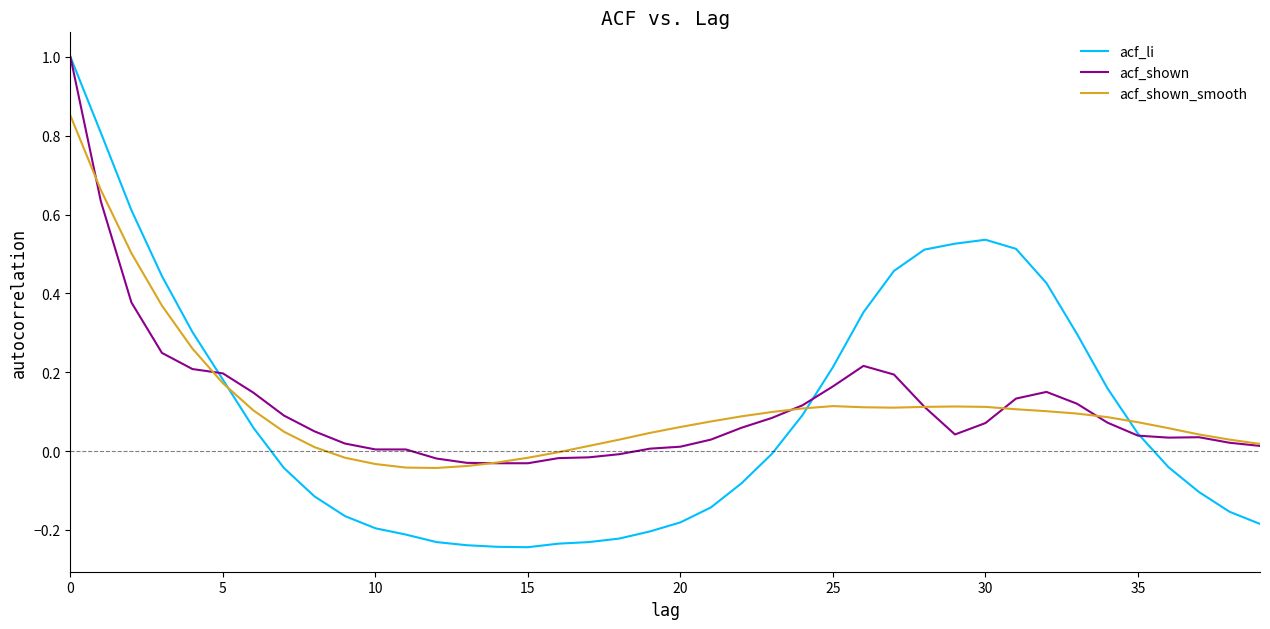

Which series has the largest range (max minus min)?

acf_li